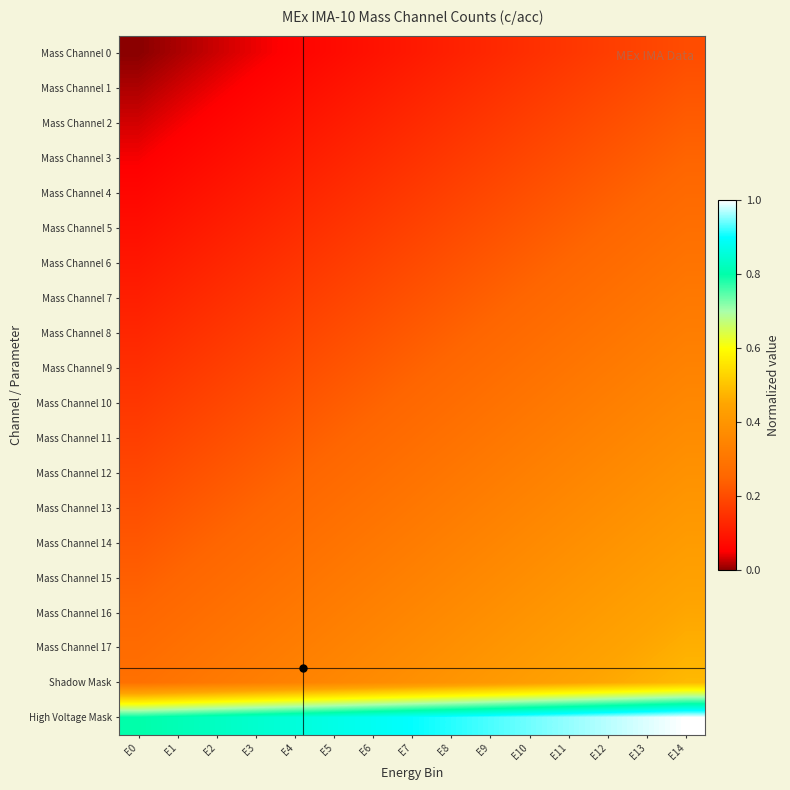

Reading right to left, list all the values displayed in this chart.

Mass Channel 0: E14=0.2	E13=0.2	E12=0.2	E11=0.2	E10=0.1	E9=0.1	E8=0.1	E7=0.1	E6=0.1	E5=0.1	E4=0.1	E3=0.0	E2=0.0	E1=0.0	E0=0.0
Mass Channel 1: E14=0.2	E13=0.2	E12=0.2	E11=0.2	E10=0.2	E9=0.1	E8=0.1	E7=0.1	E6=0.1	E5=0.1	E4=0.1	E3=0.1	E2=0.0	E1=0.0	E0=0.0
Mass Channel 2: E14=0.2	E13=0.2	E12=0.2	E11=0.2	E10=0.2	E9=0.2	E8=0.1	E7=0.1	E6=0.1	E5=0.1	E4=0.1	E3=0.1	E2=0.1	E1=0.0	E0=0.0
Mass Channel 3: E14=0.2	E13=0.2	E12=0.2	E11=0.2	E10=0.2	E9=0.2	E8=0.2	E7=0.1	E6=0.1	E5=0.1	E4=0.1	E3=0.1	E2=0.1	E1=0.1	E0=0.0
Mass Channel 4: E14=0.3	E13=0.2	E12=0.2	E11=0.2	E10=0.2	E9=0.2	E8=0.2	E7=0.2	E6=0.1	E5=0.1	E4=0.1	E3=0.1	E2=0.1	E1=0.1	E0=0.1
Mass Channel 5: E14=0.3	E13=0.3	E12=0.3	E11=0.2	E10=0.2	E9=0.2	E8=0.2	E7=0.2	E6=0.2	E5=0.2	E4=0.1	E3=0.1	E2=0.1	E1=0.1	E0=0.1
Mass Channel 6: E14=0.3	E13=0.3	E12=0.3	E11=0.3	E10=0.2	E9=0.2	E8=0.2	E7=0.2	E6=0.2	E5=0.2	E4=0.2	E3=0.1	E2=0.1	E1=0.1	E0=0.1
Mass Channel 7: E14=0.3	E13=0.3	E12=0.3	E11=0.3	E10=0.3	E9=0.2	E8=0.2	E7=0.2	E6=0.2	E5=0.2	E4=0.2	E3=0.2	E2=0.1	E1=0.1	E0=0.1
Mass Channel 8: E14=0.3	E13=0.3	E12=0.3	E11=0.3	E10=0.3	E9=0.3	E8=0.2	E7=0.2	E6=0.2	E5=0.2	E4=0.2	E3=0.2	E2=0.2	E1=0.1	E0=0.1
Mass Channel 9: E14=0.3	E13=0.3	E12=0.3	E11=0.3	E10=0.3	E9=0.3	E8=0.3	E7=0.2	E6=0.2	E5=0.2	E4=0.2	E3=0.2	E2=0.2	E1=0.2	E0=0.1
Mass Channel 10: E14=0.4	E13=0.3	E12=0.3	E11=0.3	E10=0.3	E9=0.3	E8=0.3	E7=0.3	E6=0.2	E5=0.2	E4=0.2	E3=0.2	E2=0.2	E1=0.2	E0=0.2
Mass Channel 11: E14=0.4	E13=0.4	E12=0.3	E11=0.3	E10=0.3	E9=0.3	E8=0.3	E7=0.3	E6=0.3	E5=0.2	E4=0.2	E3=0.2	E2=0.2	E1=0.2	E0=0.2
Mass Channel 12: E14=0.4	E13=0.4	E12=0.4	E11=0.3	E10=0.3	E9=0.3	E8=0.3	E7=0.3	E6=0.3	E5=0.3	E4=0.2	E3=0.2	E2=0.2	E1=0.2	E0=0.2
Mass Channel 13: E14=0.4	E13=0.4	E12=0.4	E11=0.4	E10=0.3	E9=0.3	E8=0.3	E7=0.3	E6=0.3	E5=0.3	E4=0.3	E3=0.2	E2=0.2	E1=0.2	E0=0.2
Mass Channel 14: E14=0.4	E13=0.4	E12=0.4	E11=0.4	E10=0.4	E9=0.3	E8=0.3	E7=0.3	E6=0.3	E5=0.3	E4=0.3	E3=0.3	E2=0.2	E1=0.2	E0=0.2
Mass Channel 15: E14=0.4	E13=0.4	E12=0.4	E11=0.4	E10=0.4	E9=0.4	E8=0.4	E7=0.3	E6=0.3	E5=0.3	E4=0.3	E3=0.3	E2=0.3	E1=0.3	E0=0.2
Mass Channel 16: E14=0.5	E13=0.4	E12=0.4	E11=0.4	E10=0.4	E9=0.4	E8=0.4	E7=0.4	E6=0.3	E5=0.3	E4=0.3	E3=0.3	E2=0.3	E1=0.3	E0=0.3
Mass Channel 17: E14=0.5	E13=0.5	E12=0.4	E11=0.4	E10=0.4	E9=0.4	E8=0.4	E7=0.4	E6=0.4	E5=0.3	E4=0.3	E3=0.3	E2=0.3	E1=0.3	E0=0.3
Shadow Mask: E14=0.5	E13=0.5	E12=0.5	E11=0.4	E10=0.4	E9=0.4	E8=0.4	E7=0.4	E6=0.4	E5=0.4	E4=0.3	E3=0.3	E2=0.3	E1=0.3	E0=0.3
High Voltage Mask: E14=1.0	E13=1.0	E12=1.0	E11=1.0	E10=0.9	E9=0.9	E8=0.9	E7=0.9	E6=0.9	E5=0.9	E4=0.9	E3=0.8	E2=0.8	E1=0.8	E0=0.8